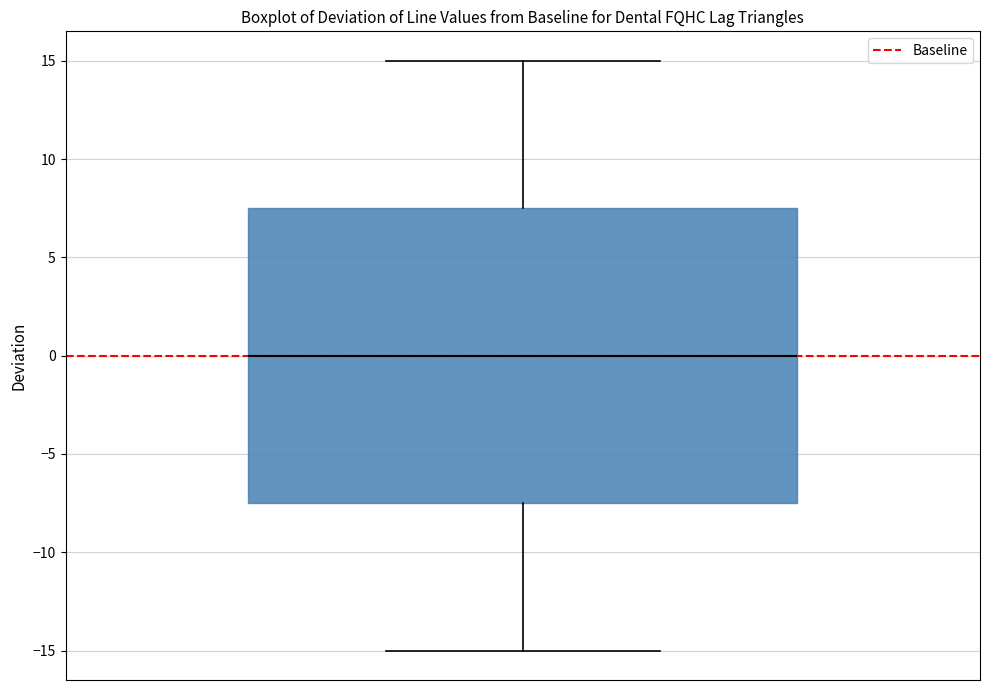

Read this box plot against the y-axis: the position of the median line, the range covered by the box, and the ends of both whiskers. The values are not printed on the chart, so give them approximately, as read against the axis.

median 0.0, box -7.5 to 7.5, whiskers -15.0 to 15.0